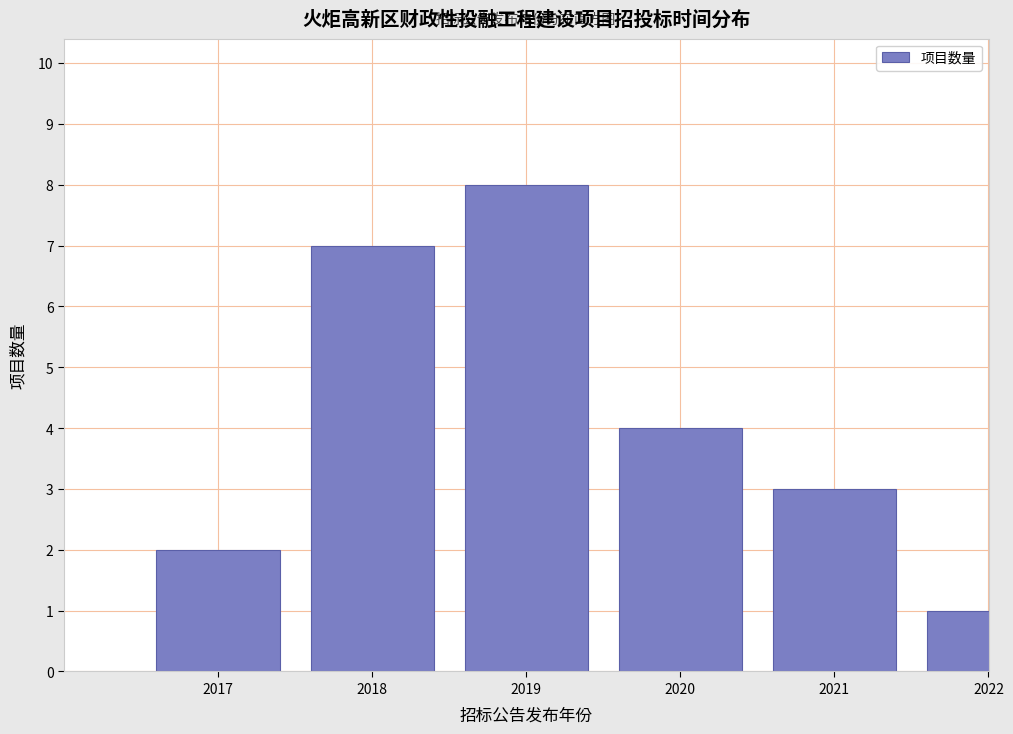

Reading left to right, what are all the values shown in this chart?

2017=2	2018=7	2019=8	2020=4	2021=3	2022=1